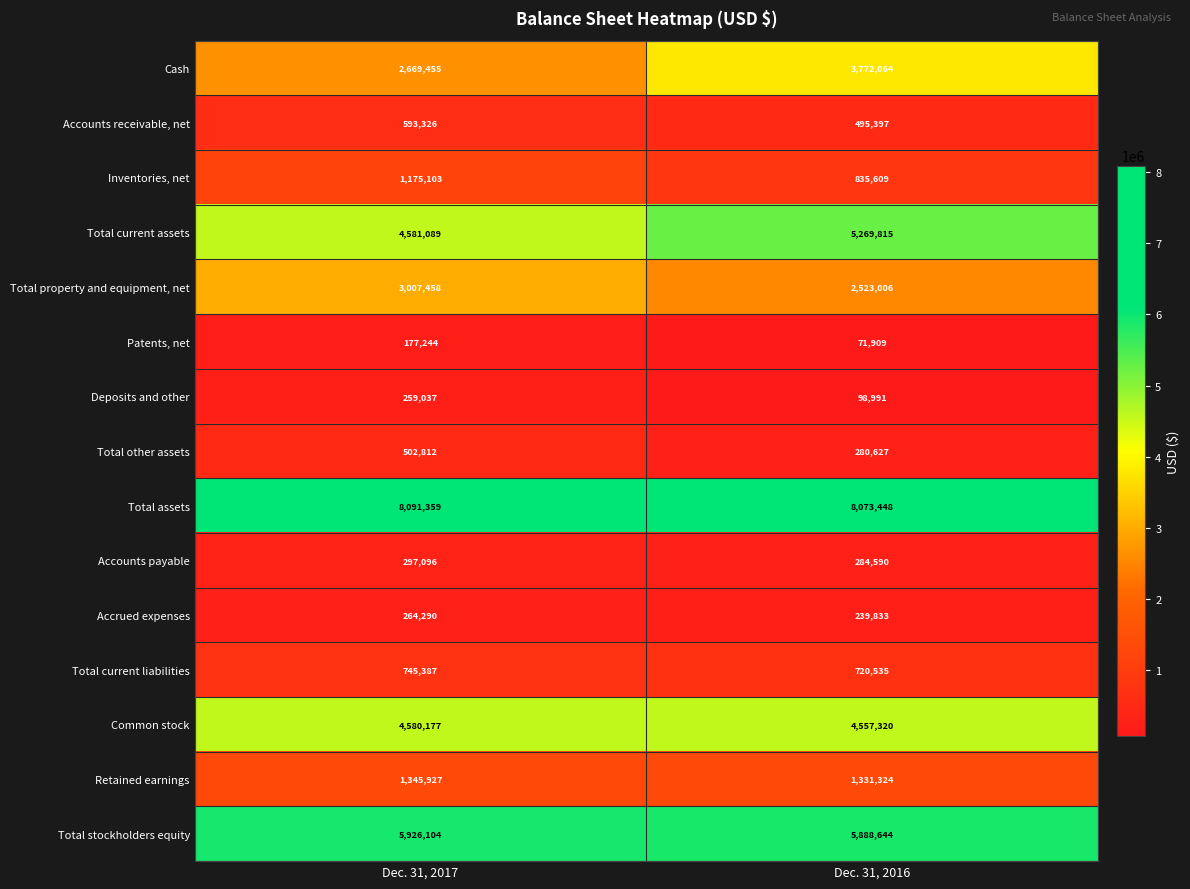

Count the number of data series in this chart.

15